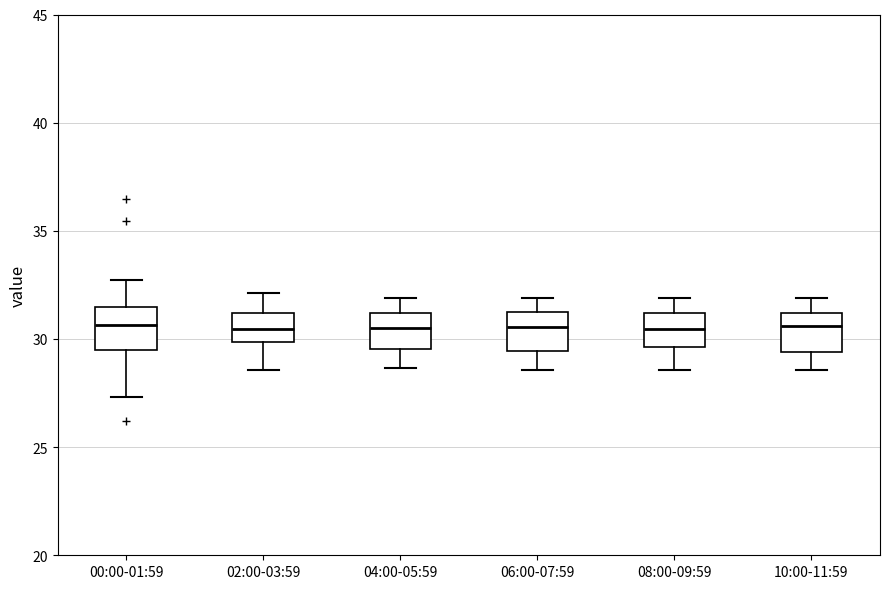

Reading left to right, transcribe this box plot: for each box, give where its median line is, the range the box spans, and where its two whiskers end, as read against the y-axis. The values are not printed on the chart, so give them approximately, as read against the axis.

00:00-01:59: median 30.5, box 29.5 to 31.5, whiskers 27.5 to 32.5
02:00-03:59: median 30.5, box 30.0 to 31.0, whiskers 28.5 to 32.0
04:00-05:59: median 30.5, box 29.5 to 31.0, whiskers 28.5 to 32.0
06:00-07:59: median 30.5, box 29.5 to 31.0, whiskers 28.5 to 32.0
08:00-09:59: median 30.5, box 29.5 to 31.0, whiskers 28.5 to 32.0
10:00-11:59: median 30.5, box 29.5 to 31.0, whiskers 28.5 to 32.0